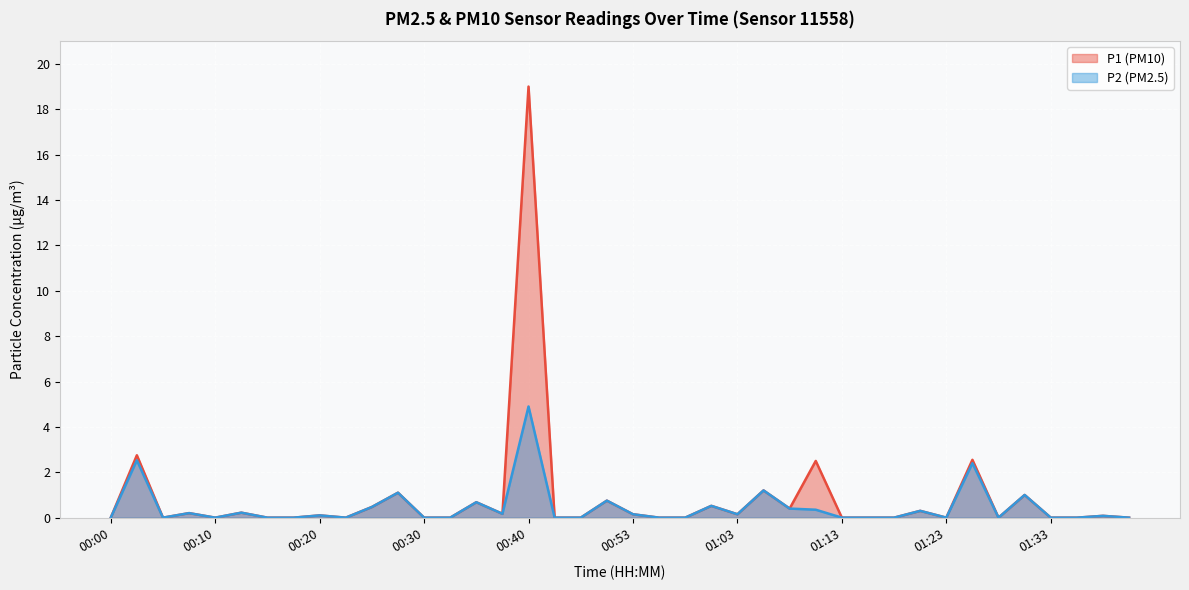

What is the average value of the P2 series?

0.4